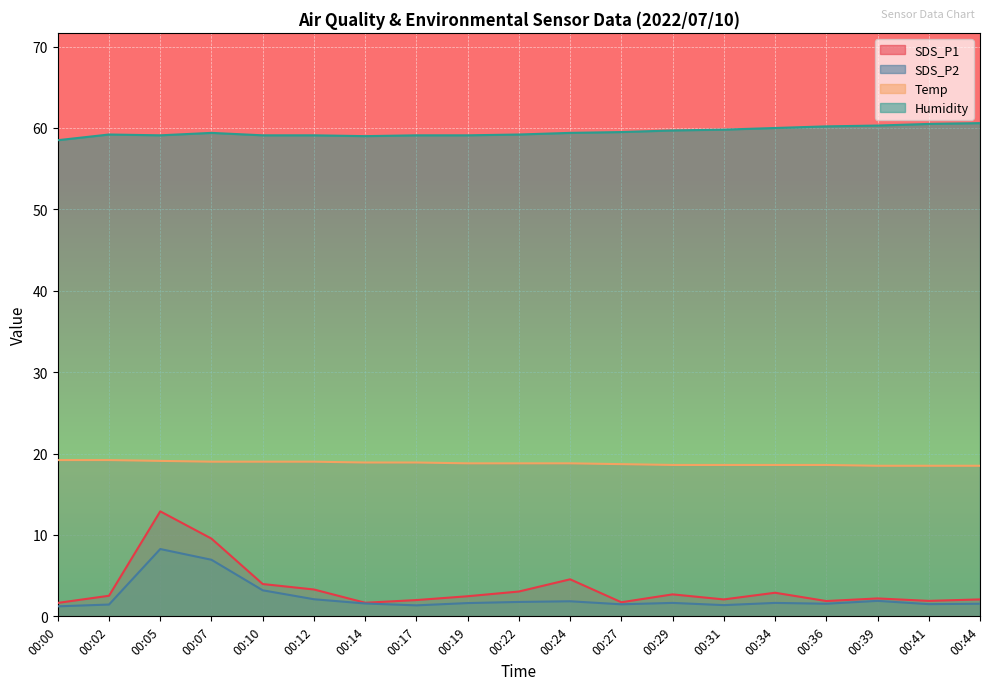

Which series changed the most between 00:27 and 00:34?

SDS_P1